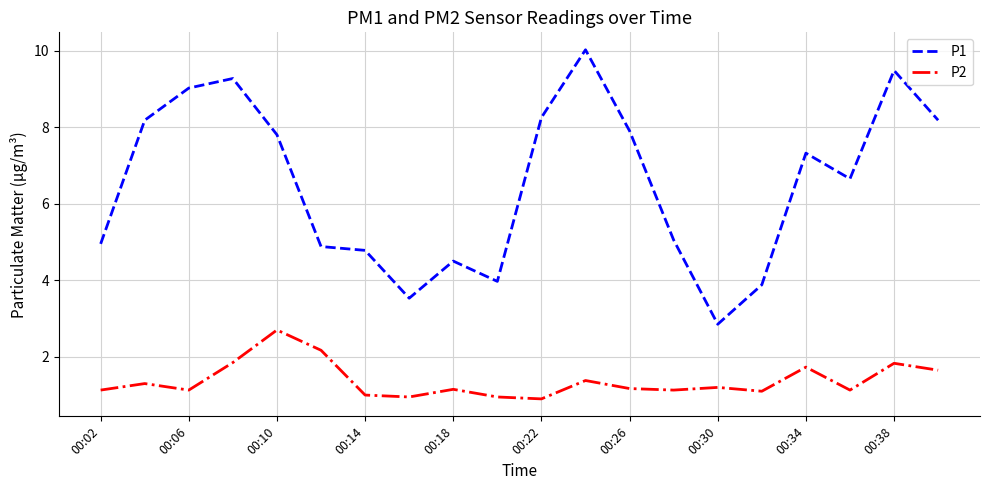

Which series has the largest total across all categories?

P1